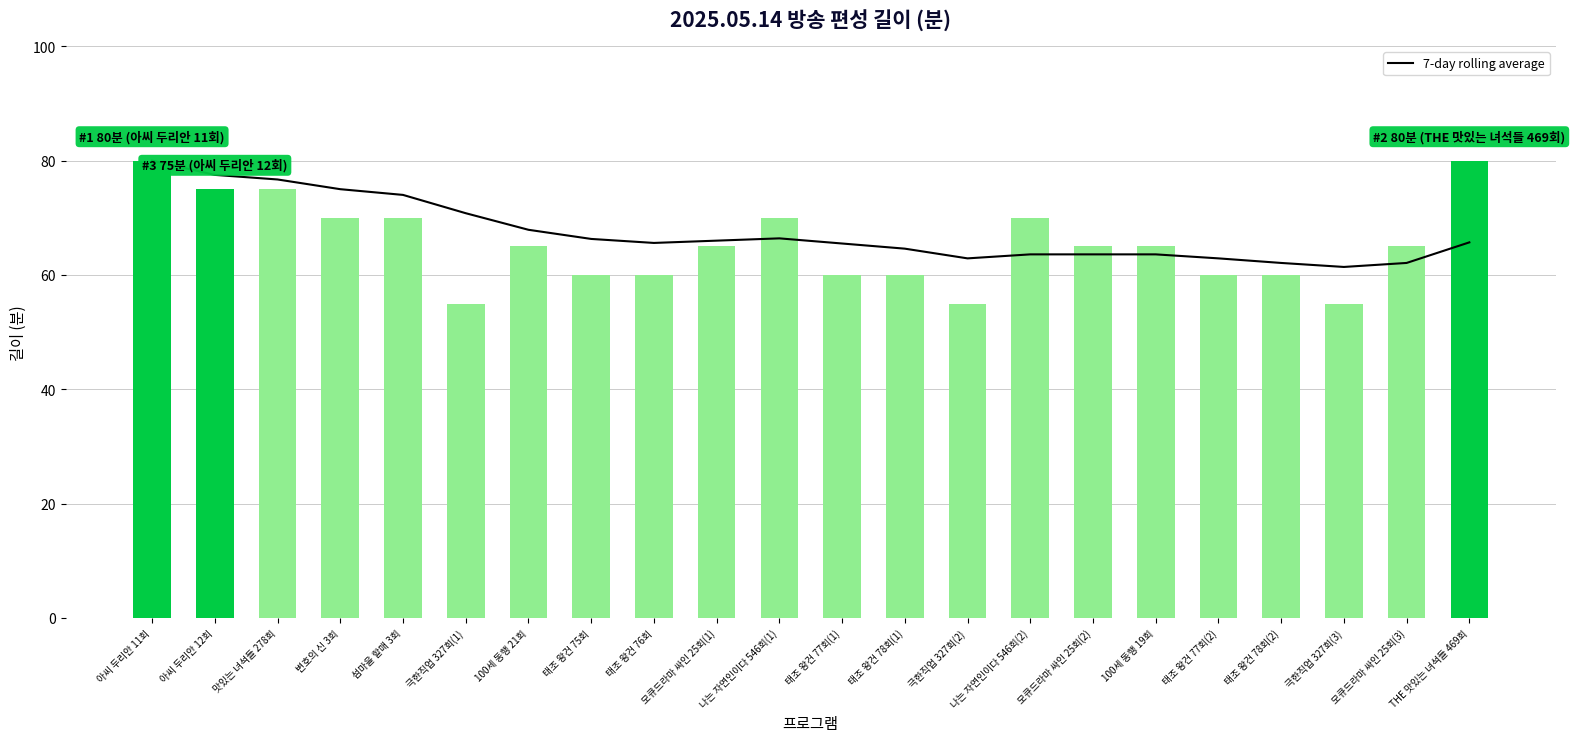

Is the value of 길이 at 태조 왕건 78회(2) greater than the value of 7-day rolling average at THE 맛있는 녀석들 469회?

No